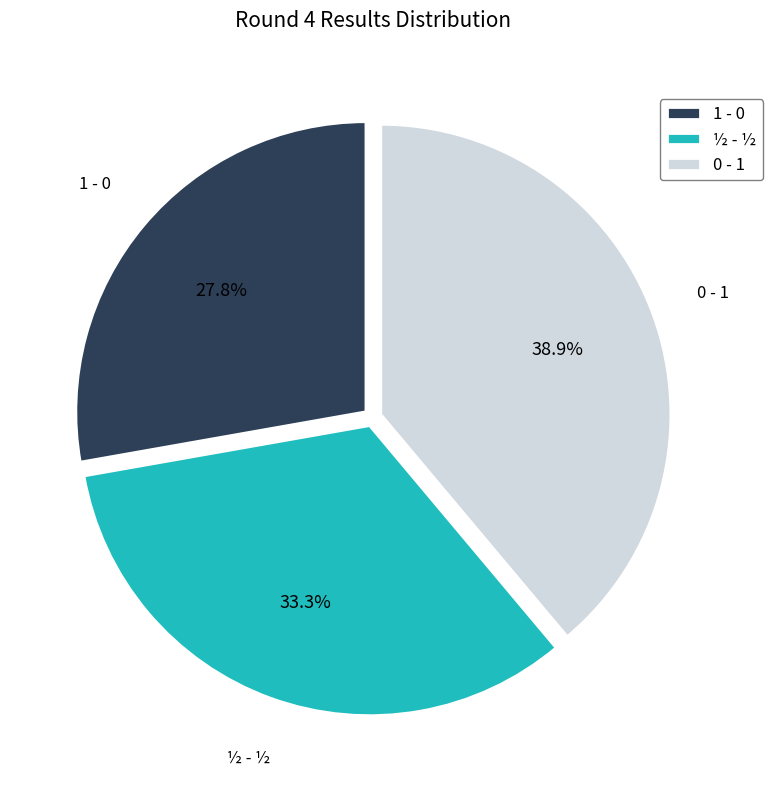

Do ½ - ½ and 0 - 1 together represent more than half of the pie?

Yes